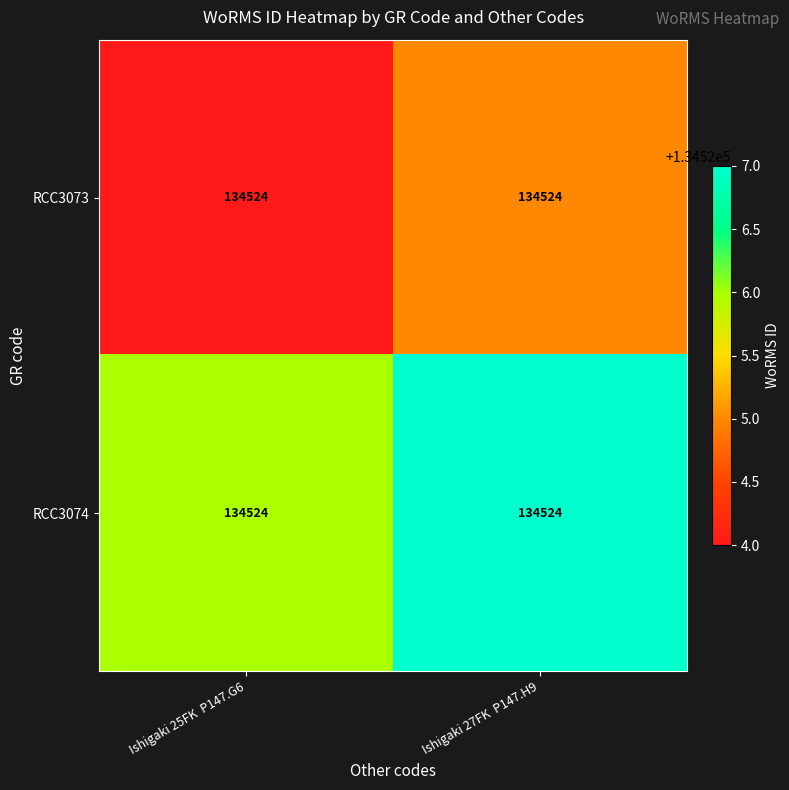

What is the sum of the RCC3073 values at Ishigaki 25FK P147.G6 and Ishigaki 27FK P147.H9?

269049